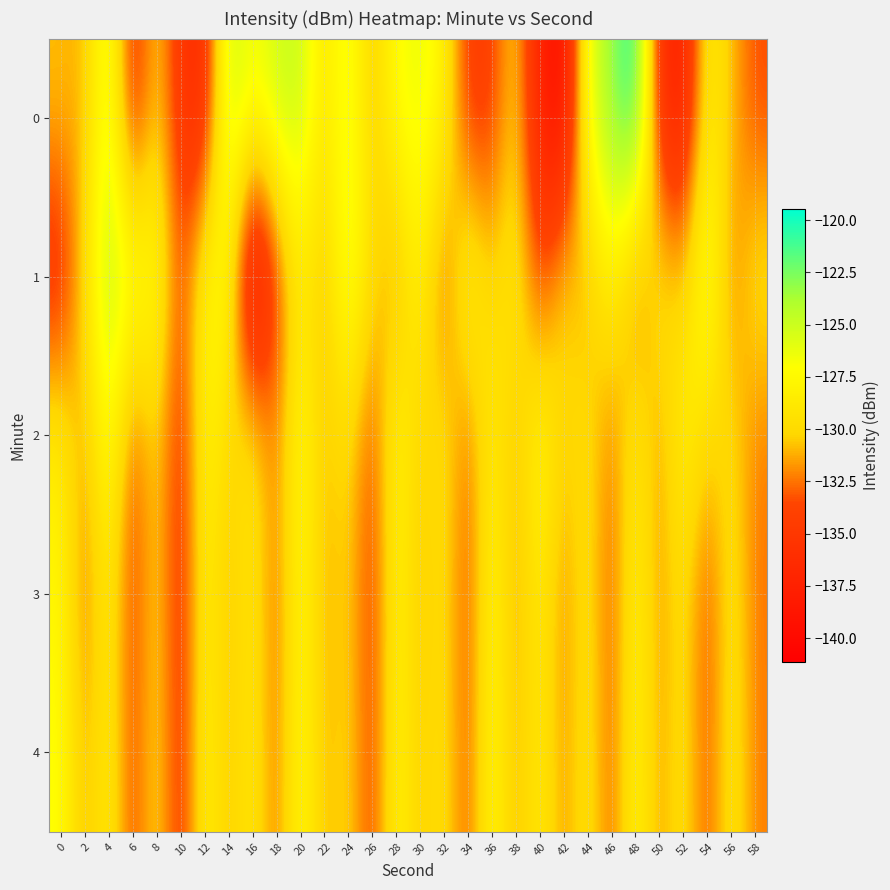

Rank the series at 28 from lowest to highest value.

1, 3, 4, 2, 0